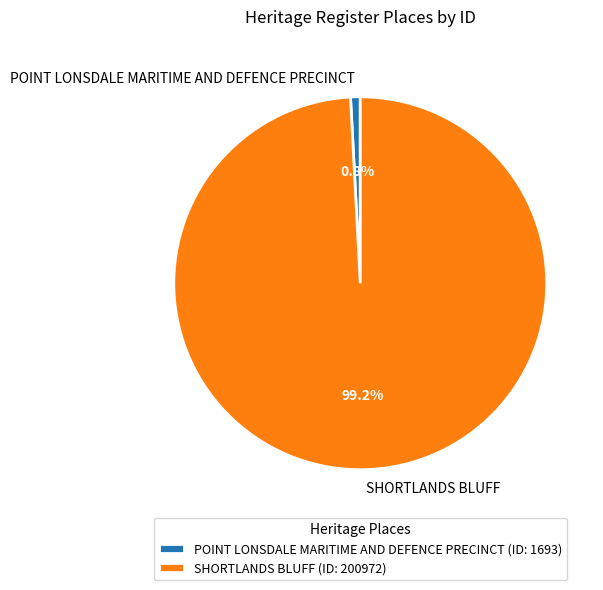

To the nearest percent, what percentage of the pie is SHORTLANDS BLUFF?

99%